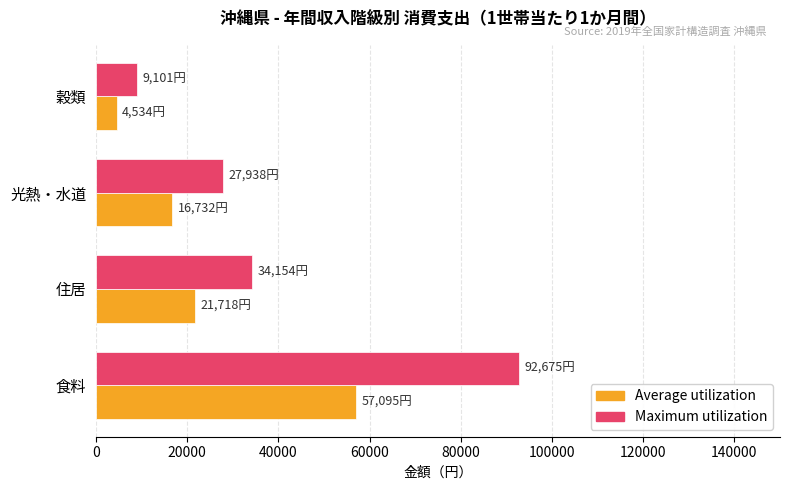

Is it true that Maximum utilization equals 14321 at 光熱・水道?

False